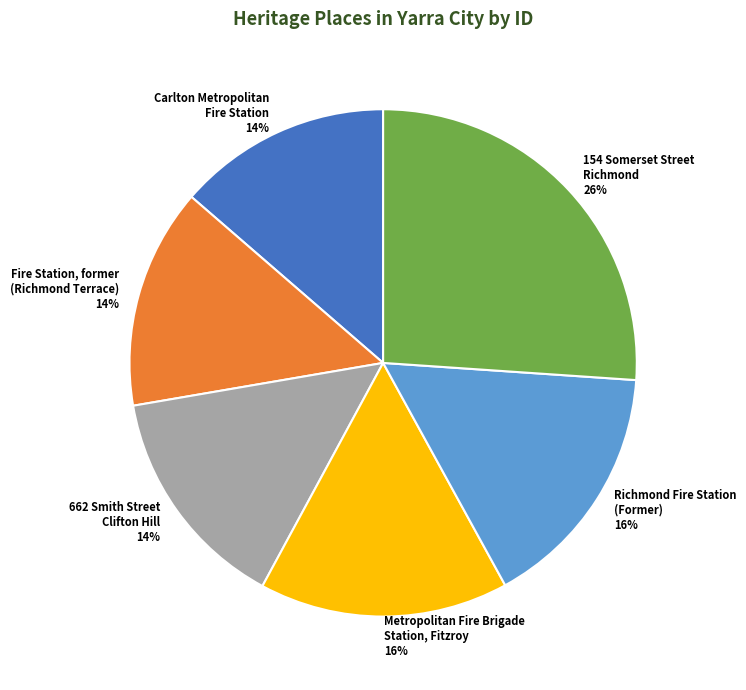

To the nearest percent, what is the average slice percentage?

17%